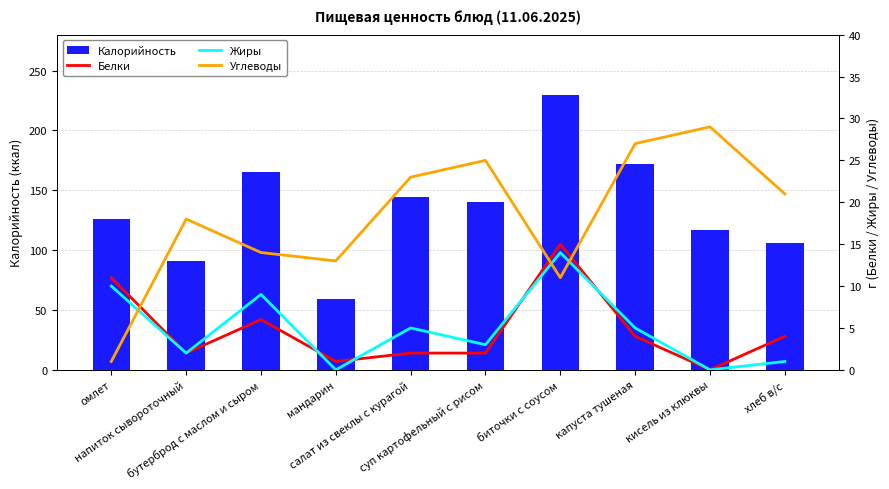

At which label is Жиры closest to 7?

бутерброд с маслом и сыром